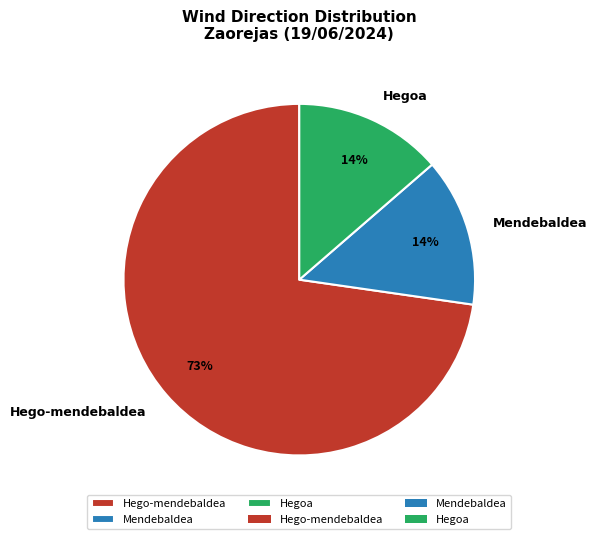

To the nearest percent, what is the combined percentage of Hego-mendebaldea and Mendebaldea?

86%